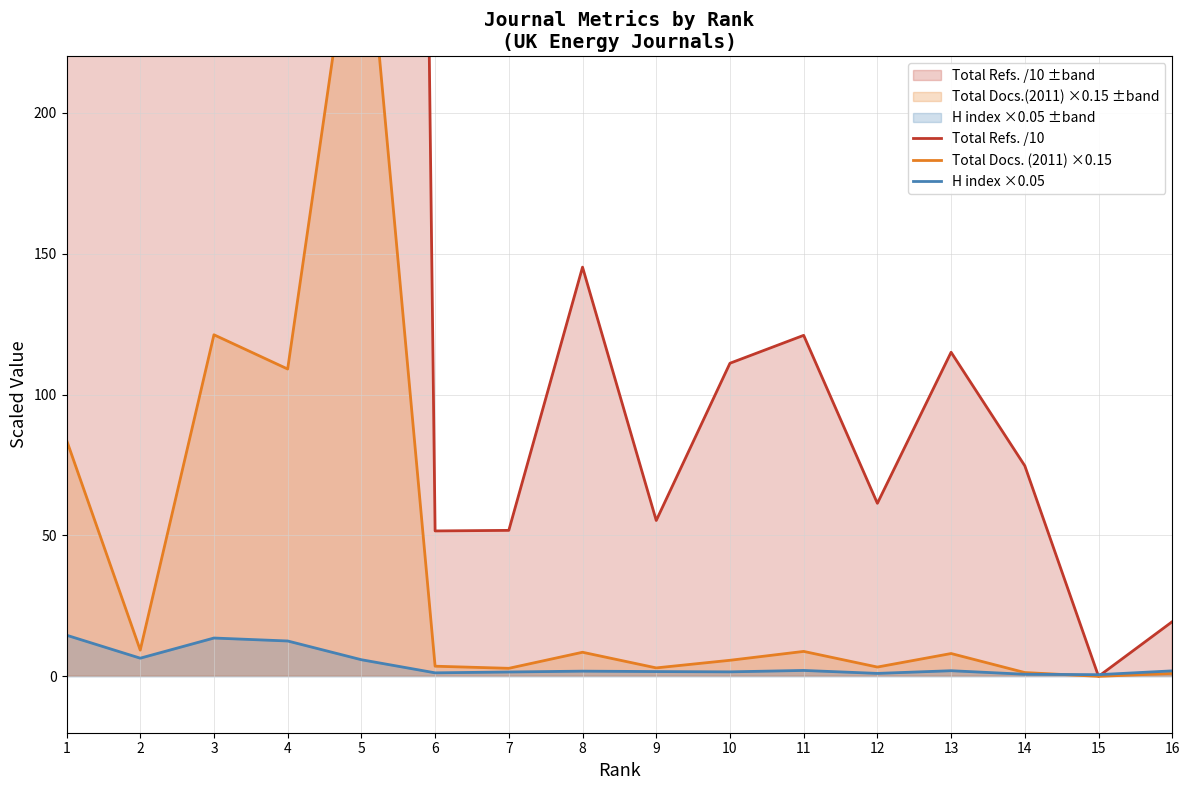

List the labels in order of H index ×0.05 value, smallest first.

15, 14, 12, 6, 7, 10, 9, 8, 16, 13, 11, 5, 2, 4, 3, 1